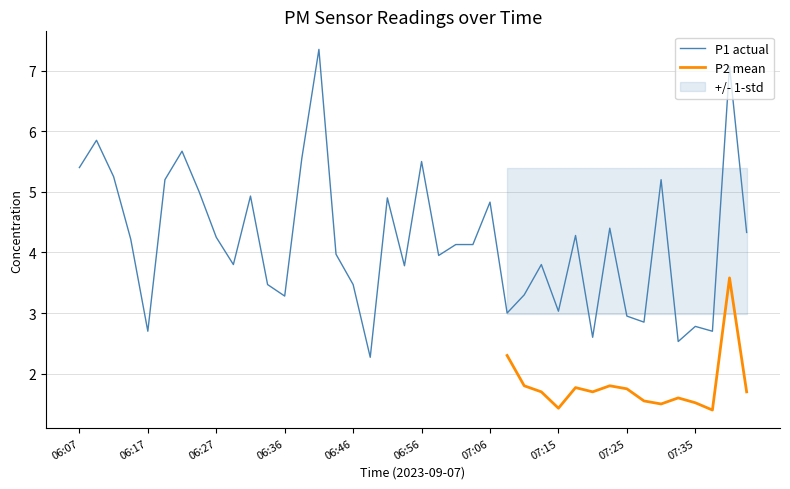

True or false: P1 actual has a value of 1.5 at 07:06.

False